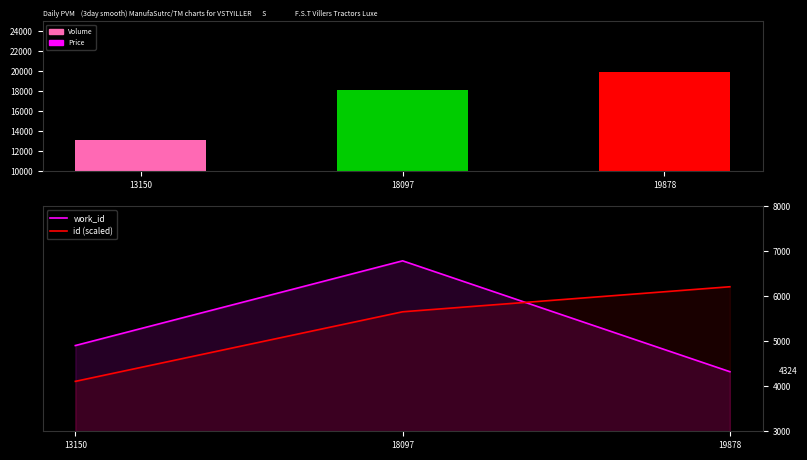

Reading left to right, list all the values displayed in this chart.

Volume: 13150=13150.0	18097=18097.0	19878=19878.0
work_id: 13150=4905.0	18097=6788.0	19878=4324.0
id (scaled): 13150=4109.4	18097=5655.3	19878=6211.9